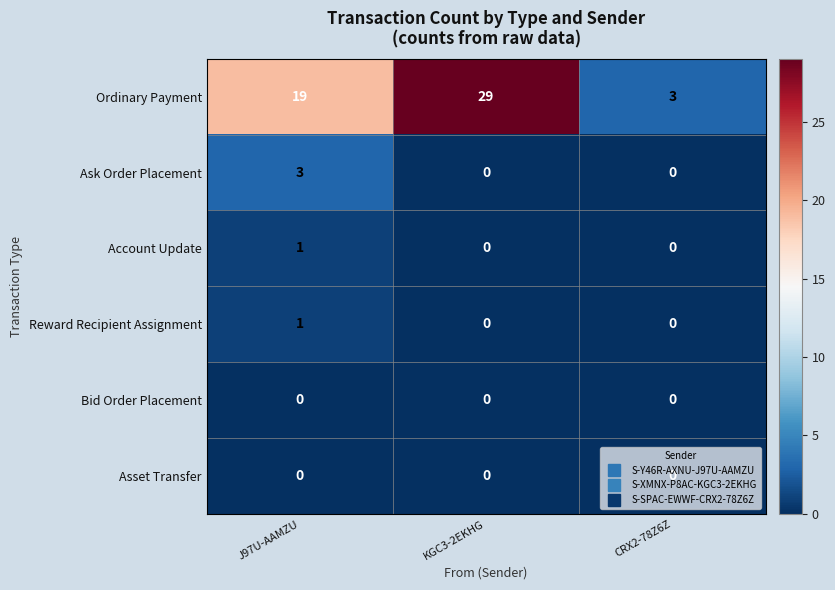

How many Ordinary Payment values are between 3 and 29?

3